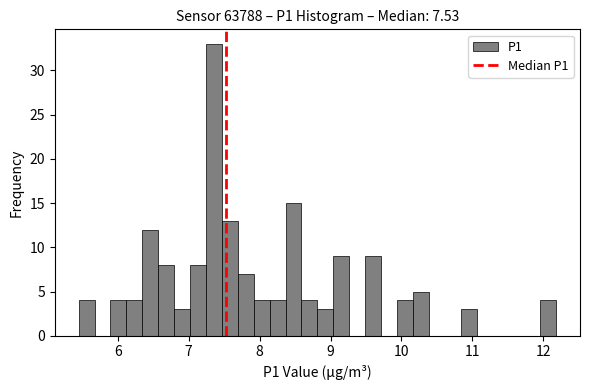

Around what value on the x-axis is the tallest bar? Give the approximate position of its centre, as read against the axis.

7.4